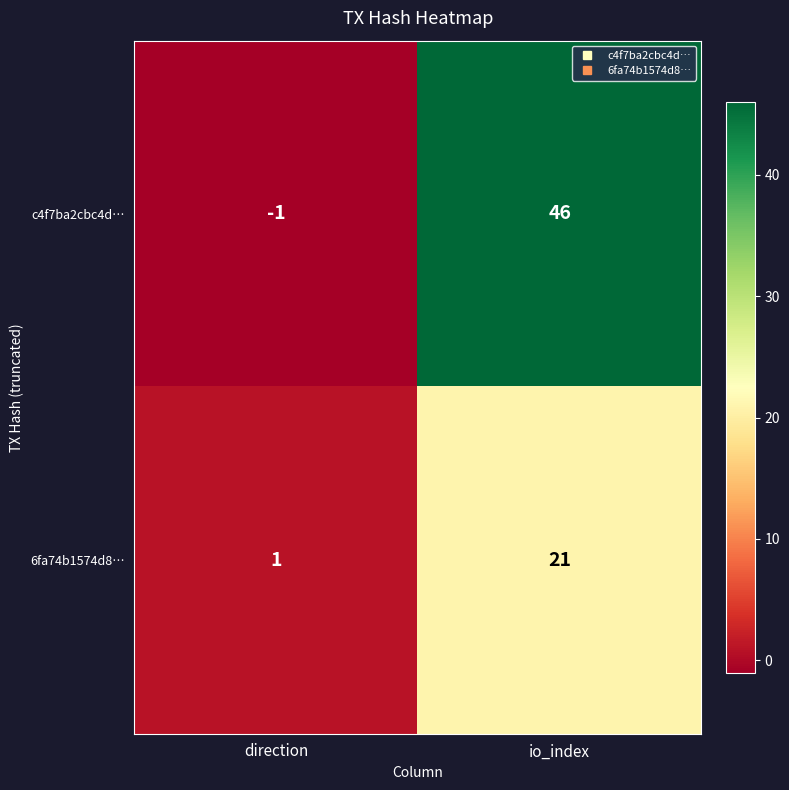

Rank the series by their average value, from lowest to highest.

6fa74b1574d8…, c4f7ba2cbc4d…